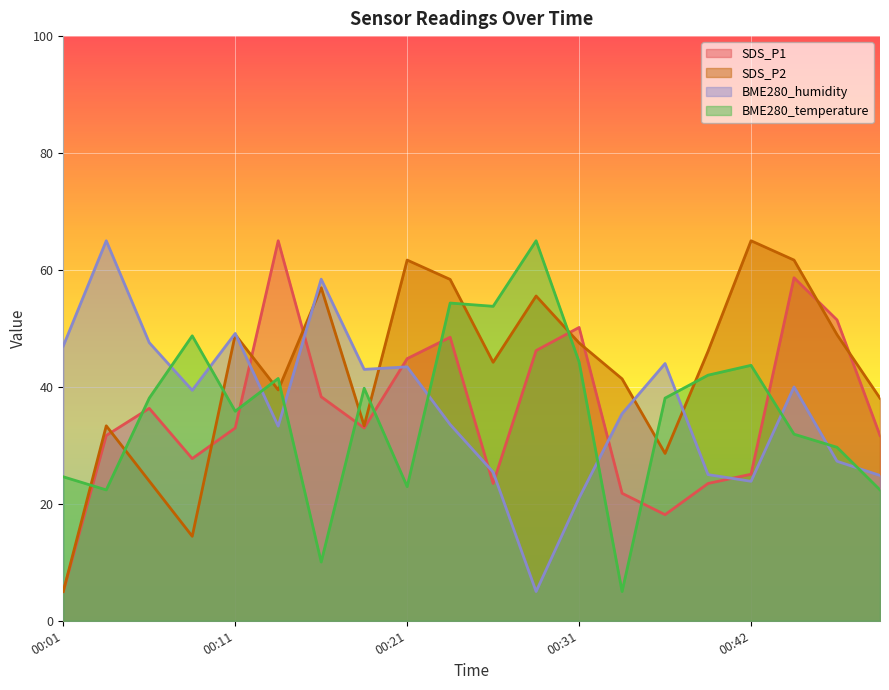

Which category has the lowest value in the BME280_temperature series?

00:34